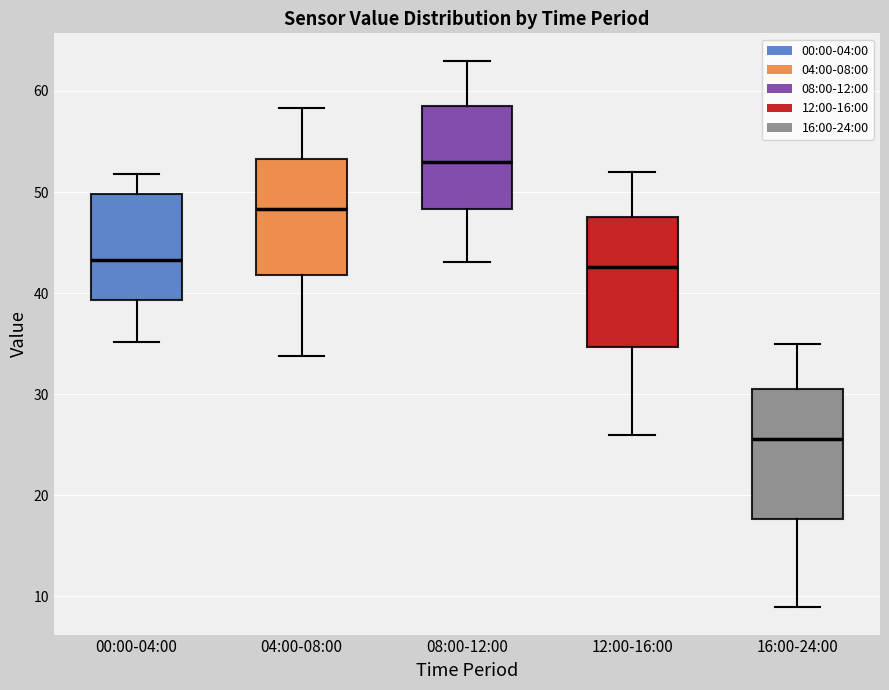

Where is the upper edge of the box for 00:00-04:00 on the y-axis? The values are not printed on the chart, so give them approximately, as read against the axis.

50